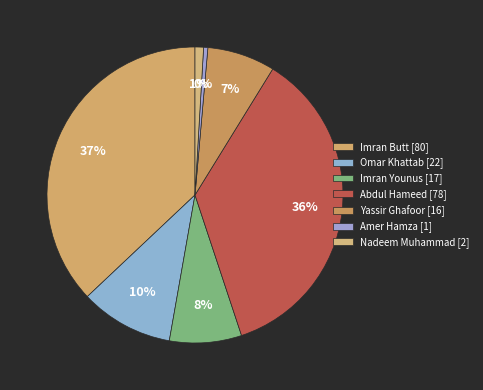

Which slice is the largest?

Imran Butt